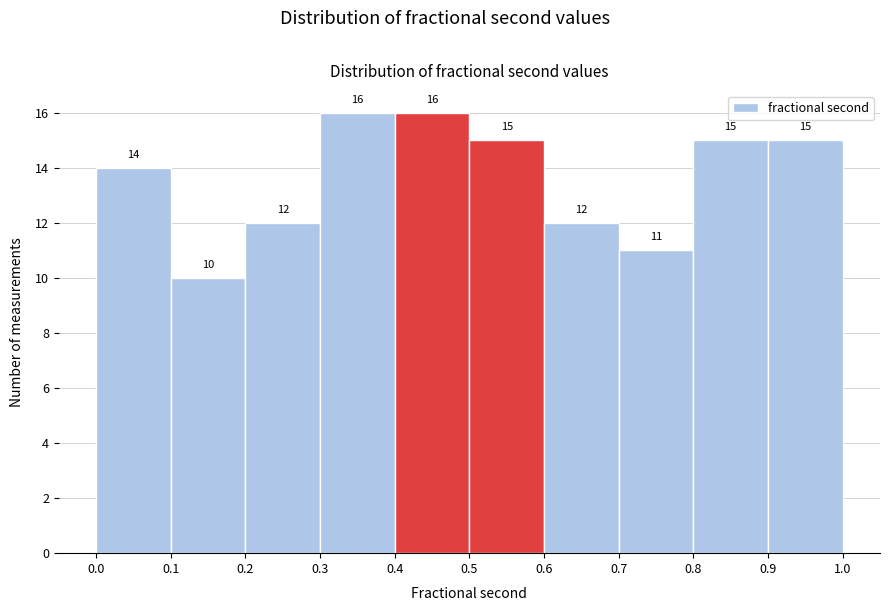

Reading left to right, transcribe this chart: for each bar, give the range it covers on the x-axis and its height.

0.0 to 0.1: 14
0.1 to 0.2: 10
0.2 to 0.3: 12
0.3 to 0.4: 16
0.4 to 0.5: 16
0.5 to 0.6: 15
0.6 to 0.7: 12
0.7 to 0.8: 11
0.8 to 0.9: 15
0.9 to 1.0: 15